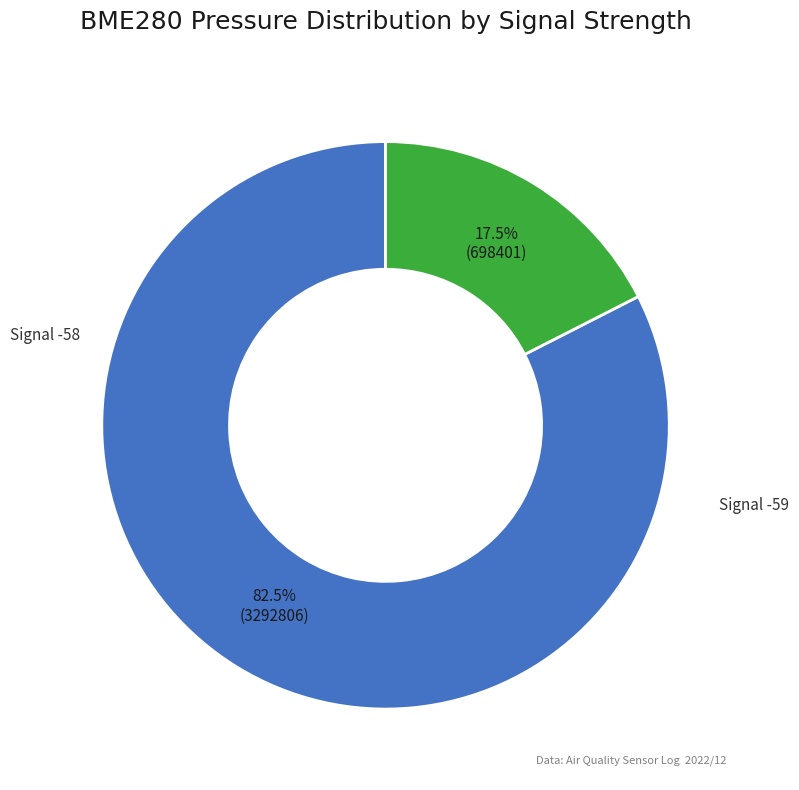

Is there any slice that represents more than half of the pie?

Yes